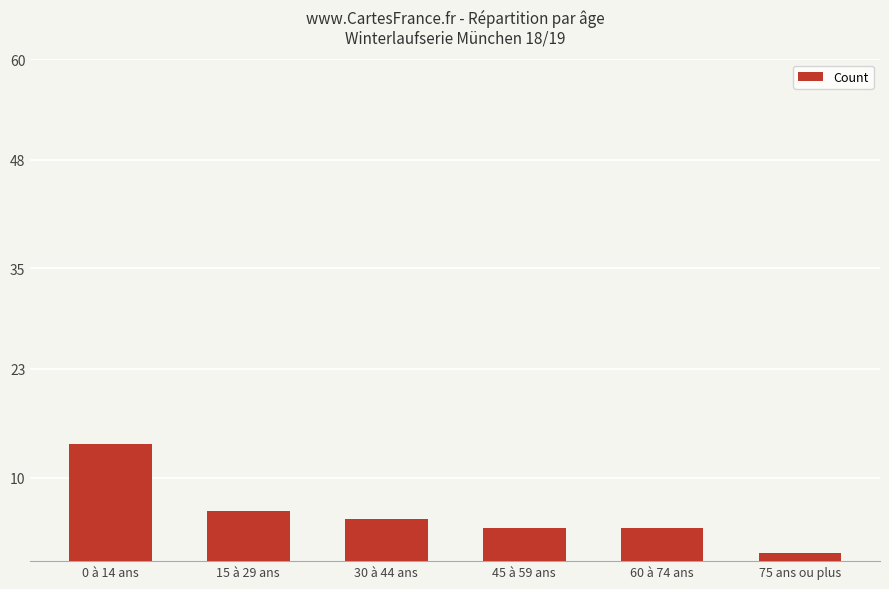

Which category has the highest value across all series?

0 à 14 ans